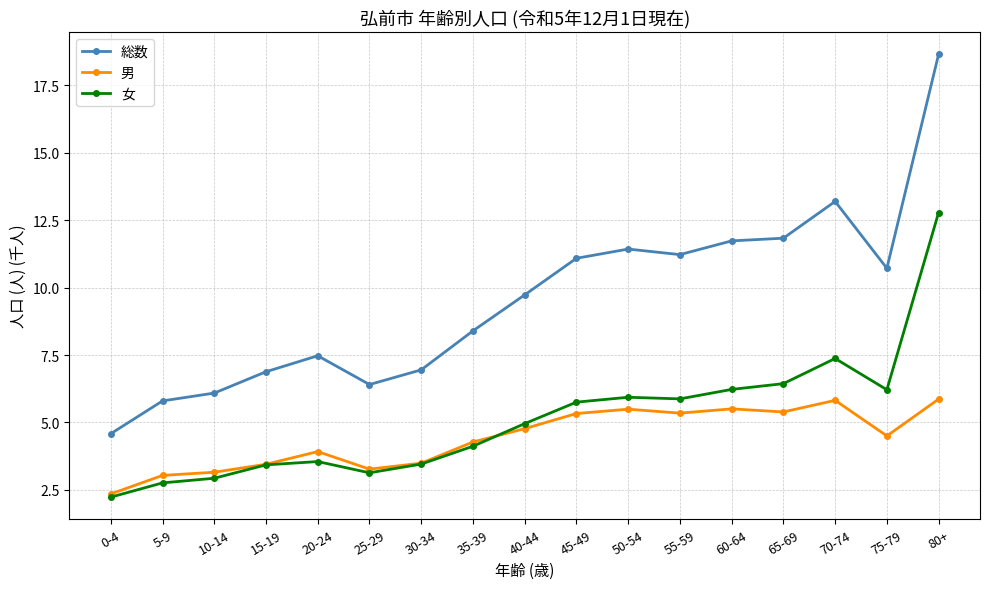

What is the value of the 女 point at the 16th from the left?

6.2